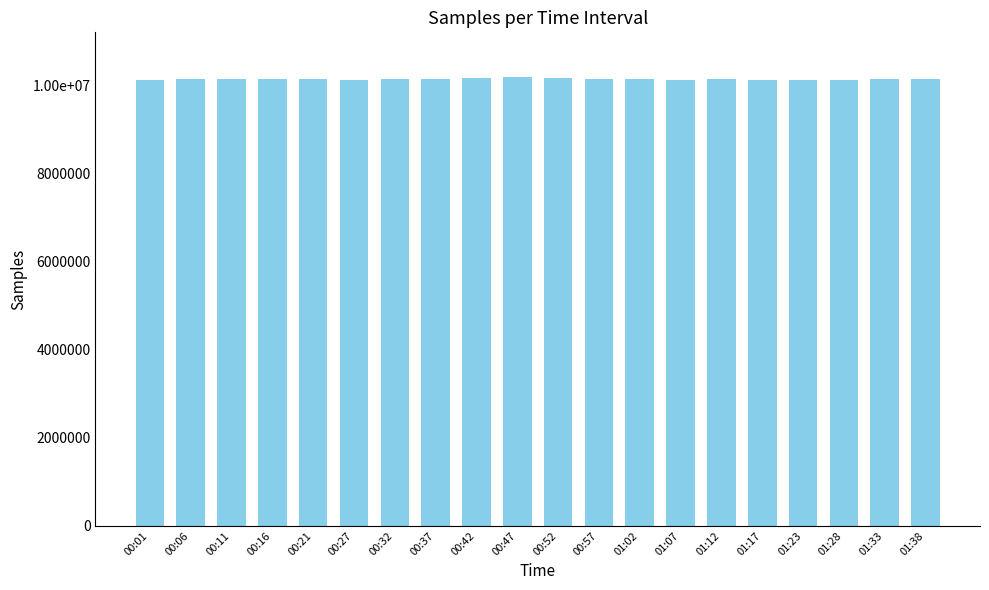

List the labels in order of value, largest first.

00:47, 00:52, 00:42, 00:16, 00:32, 00:57, 01:12, 01:33, 00:37, 01:02, 00:21, 01:38, 00:11, 00:06, 01:07, 00:27, 00:01, 01:23, 01:17, 01:28